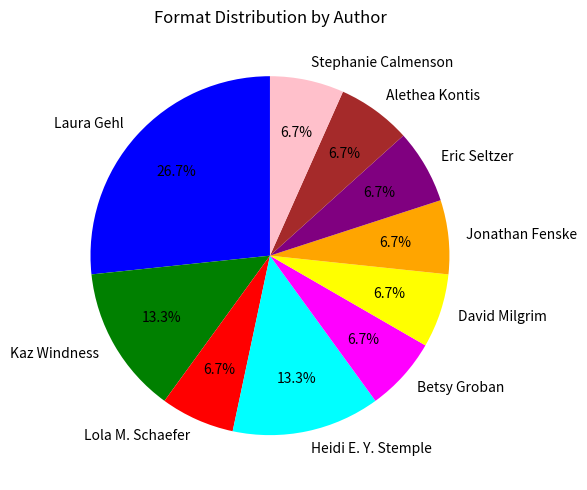

How many slices are in this pie chart?

10